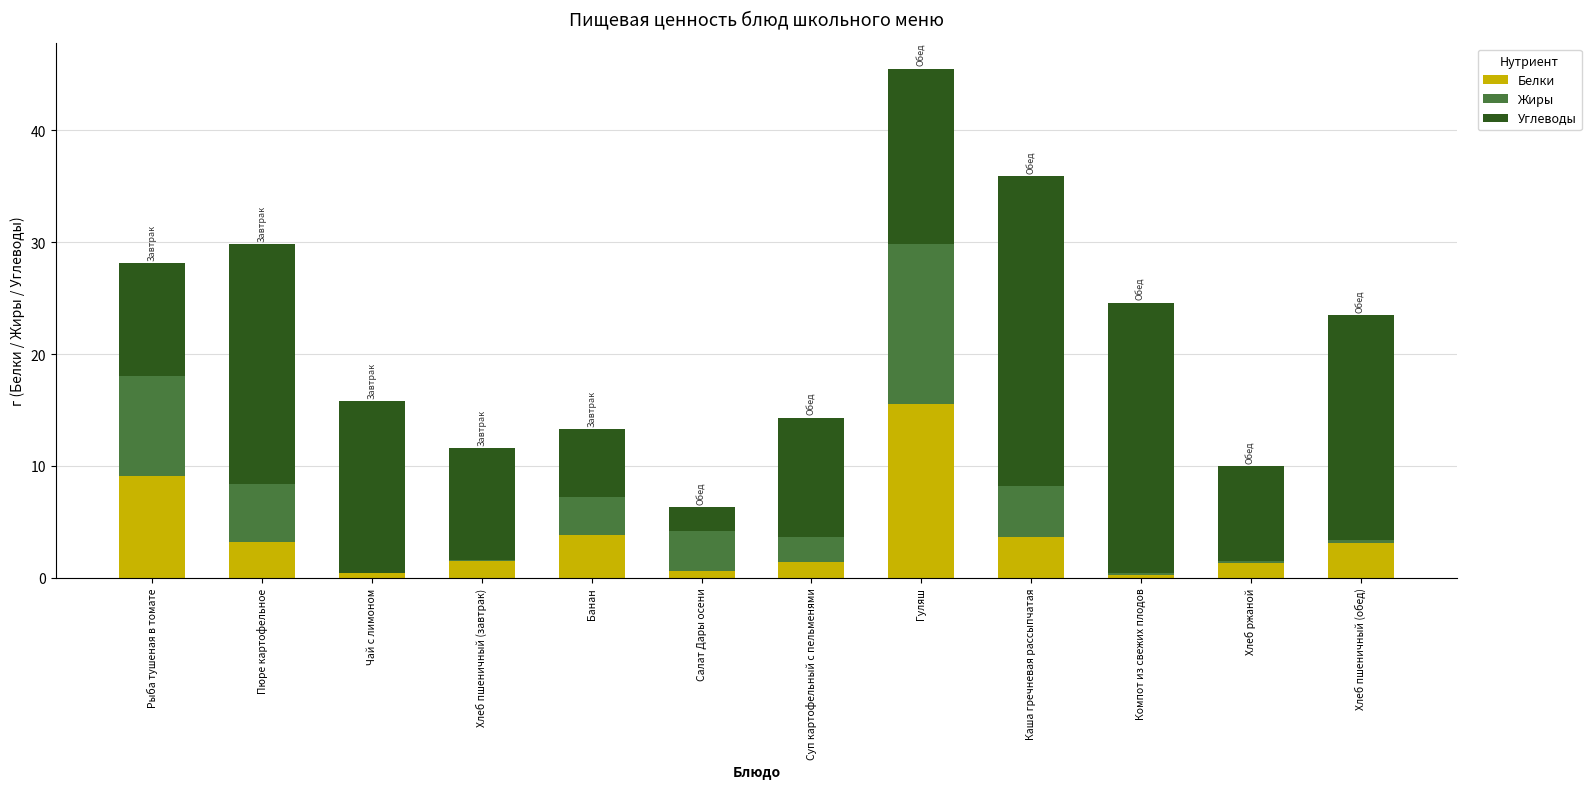

At which category is the sum across all series the highest?

Гуляш